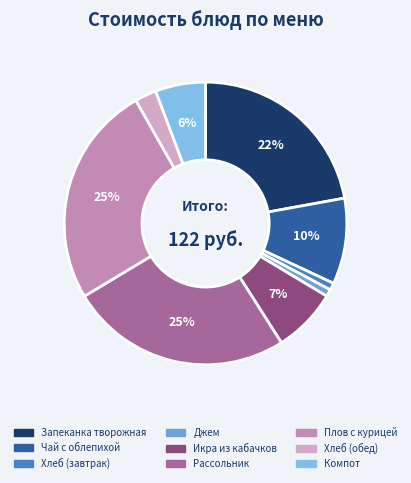

How many segments does this pie chart have?

9